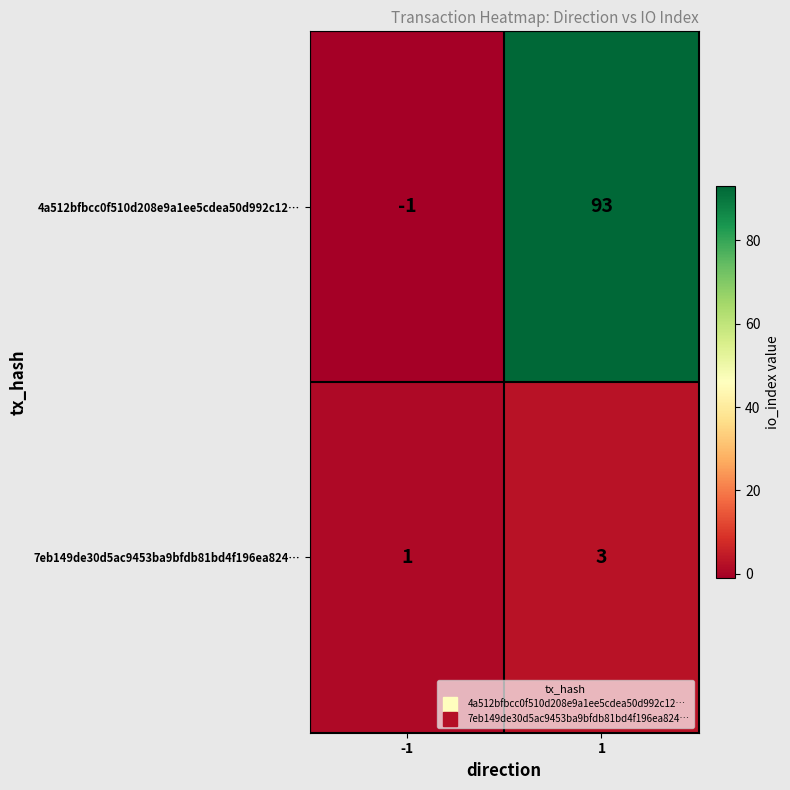

Reading left to right, transcribe all the data shown in this chart.

4a512bfbcc0f510d208e9a1ee5cdea50d992c12…: -1	93
7eb149de30d5ac9453ba9bfdb81bd4f196ea824…: 1	3